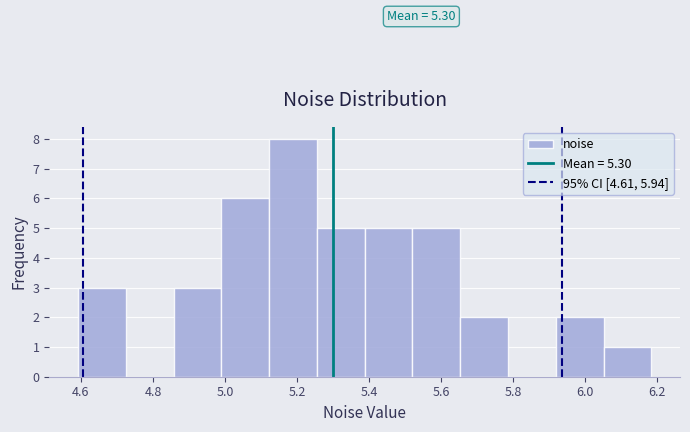

Over which range of the x-axis is the bar tallest?

5.12 to 5.26